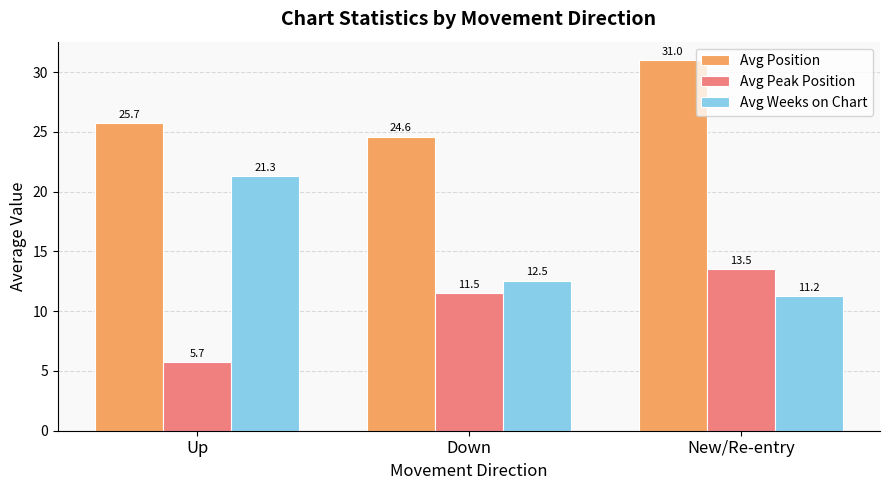

At New/Re-entry, list the series in order from largest to smallest.

Avg Position, Avg Peak Position, Avg Weeks on Chart